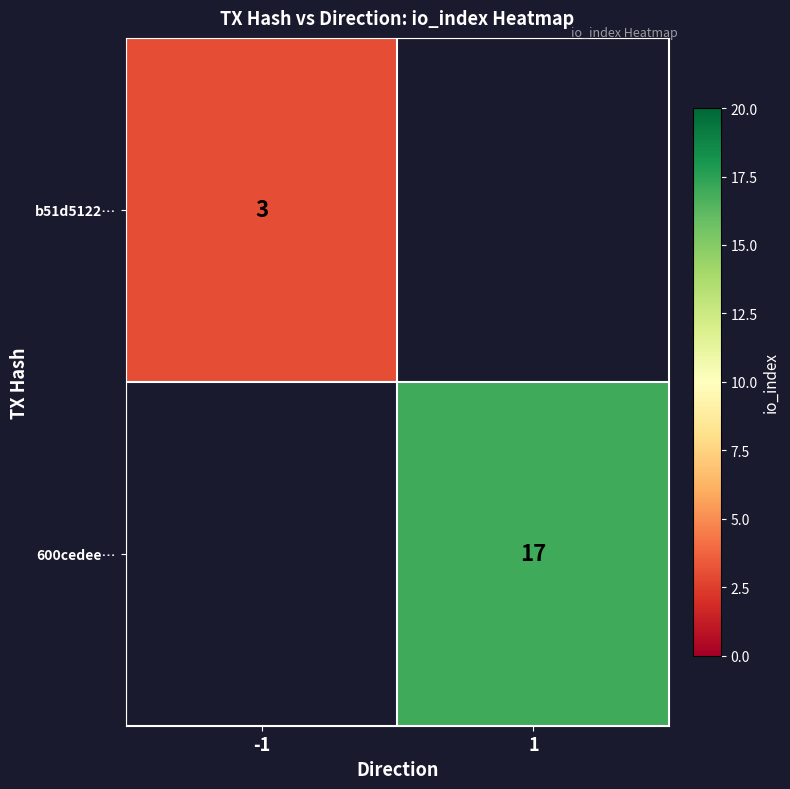

The value of b51d5122… at -1 is 2. True or false?

False